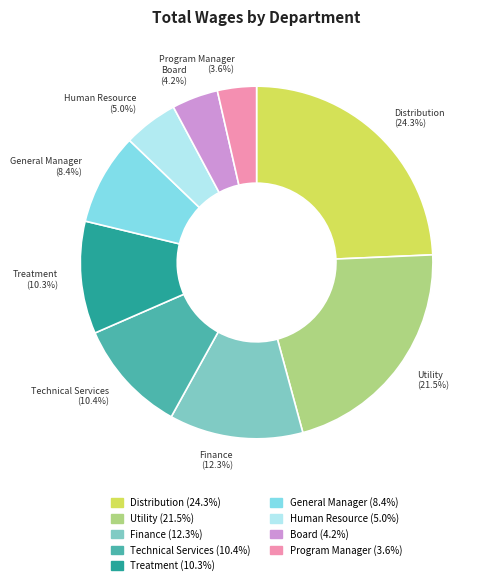

To the nearest percent, what is the combined percentage of Treatment and Distribution?

35%